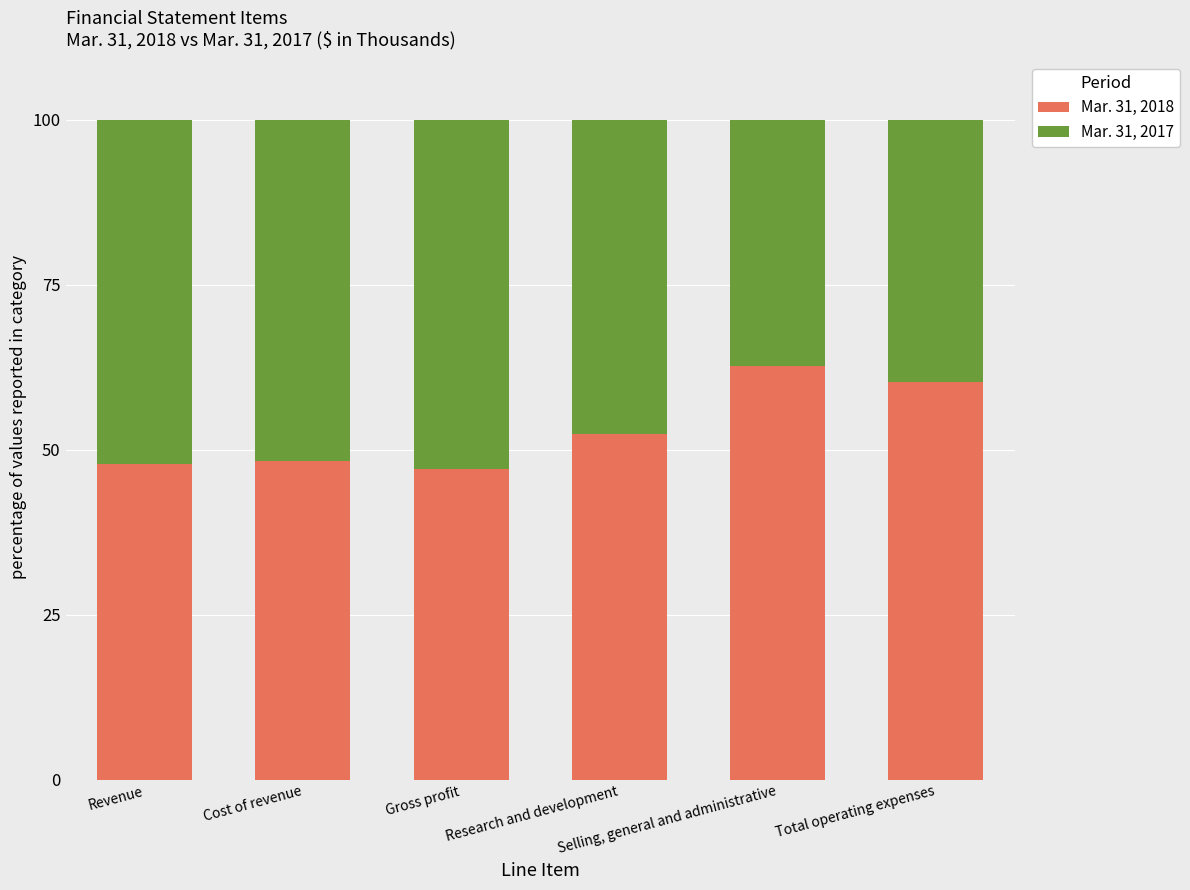

What is the difference between the maximum and second lowest values in the Mar. 31, 2018 series?

15.0